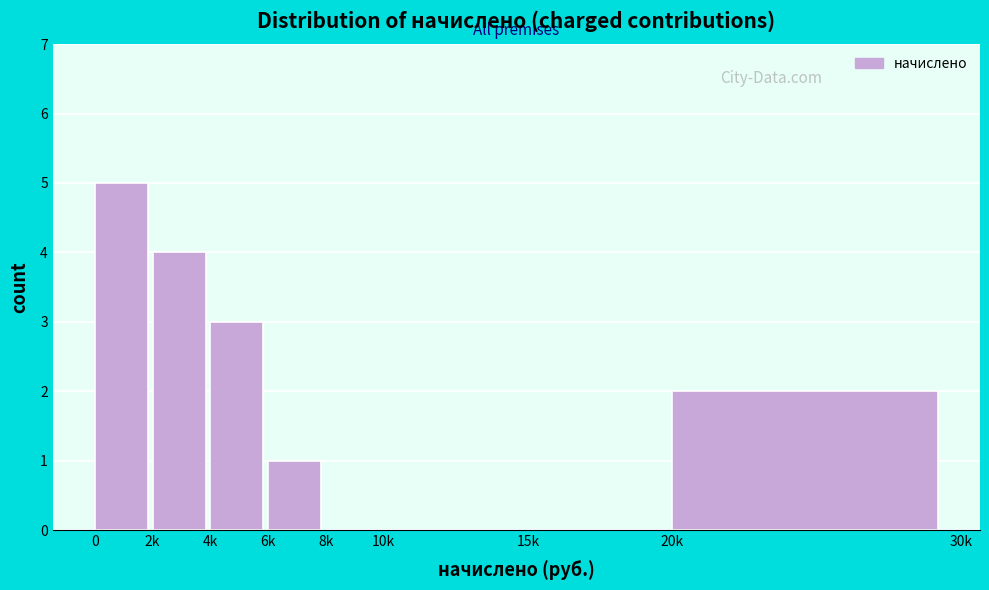

Reading right to left, extract all data points from this chart.

20k=2	15k=0	10k=0	8k=0	6k=1	4k=3	2k=4	0=5